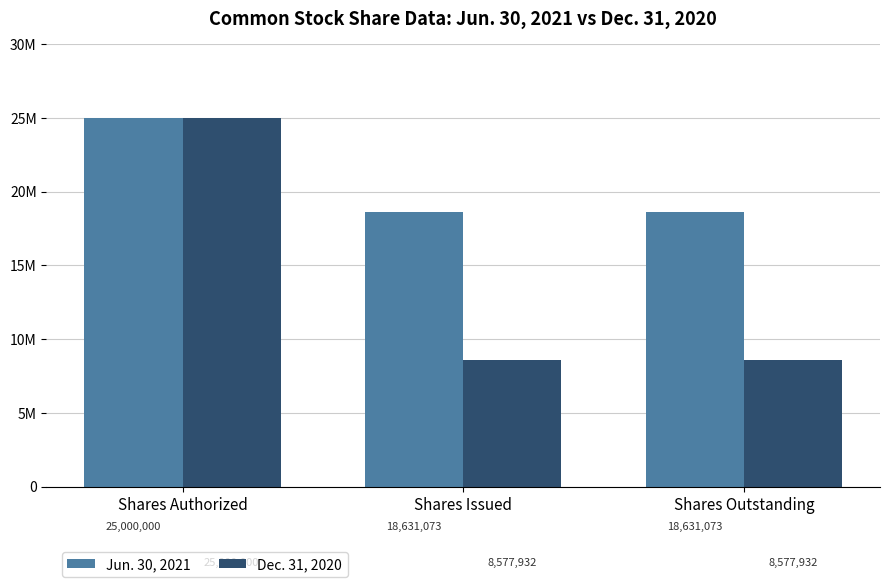

Which label corresponds to the largest value in the chart?

Shares Authorized